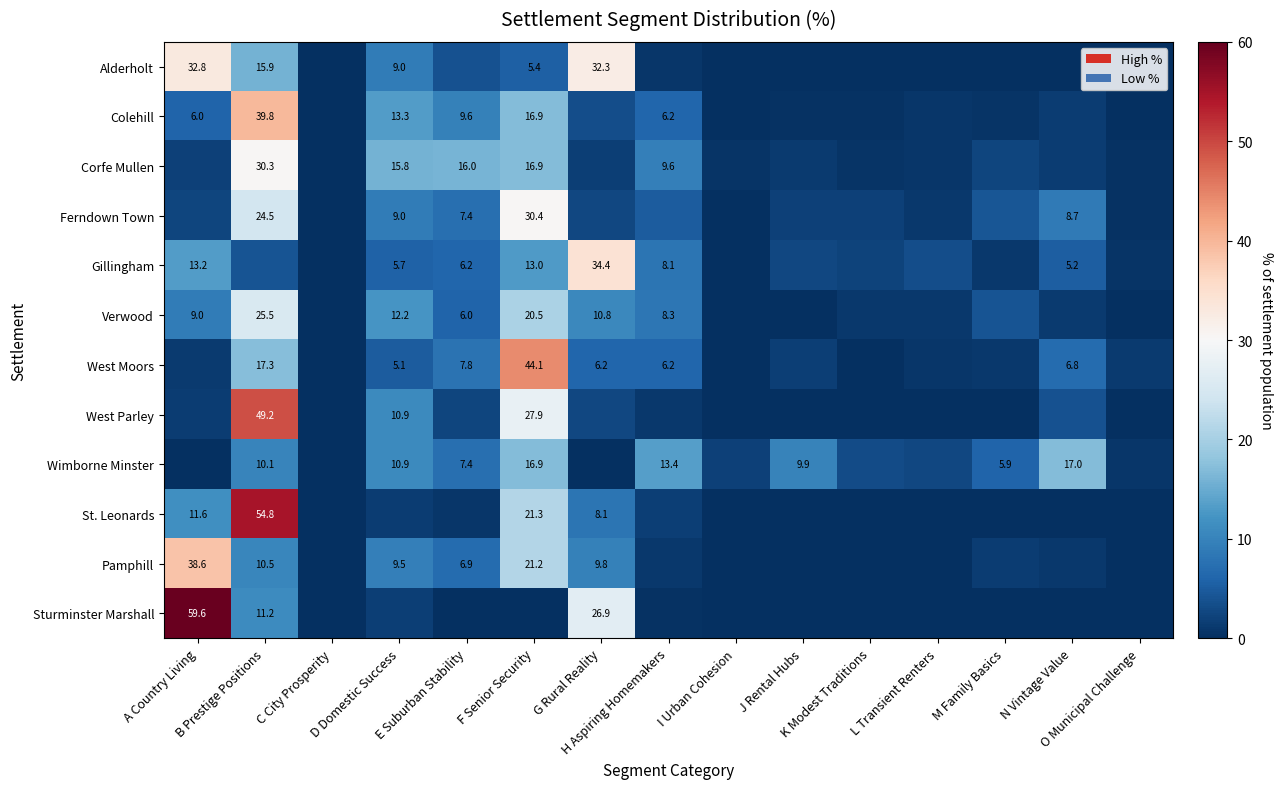

The value of Corfe Mullen at N Vintage Value is 1.5. True or false?

True